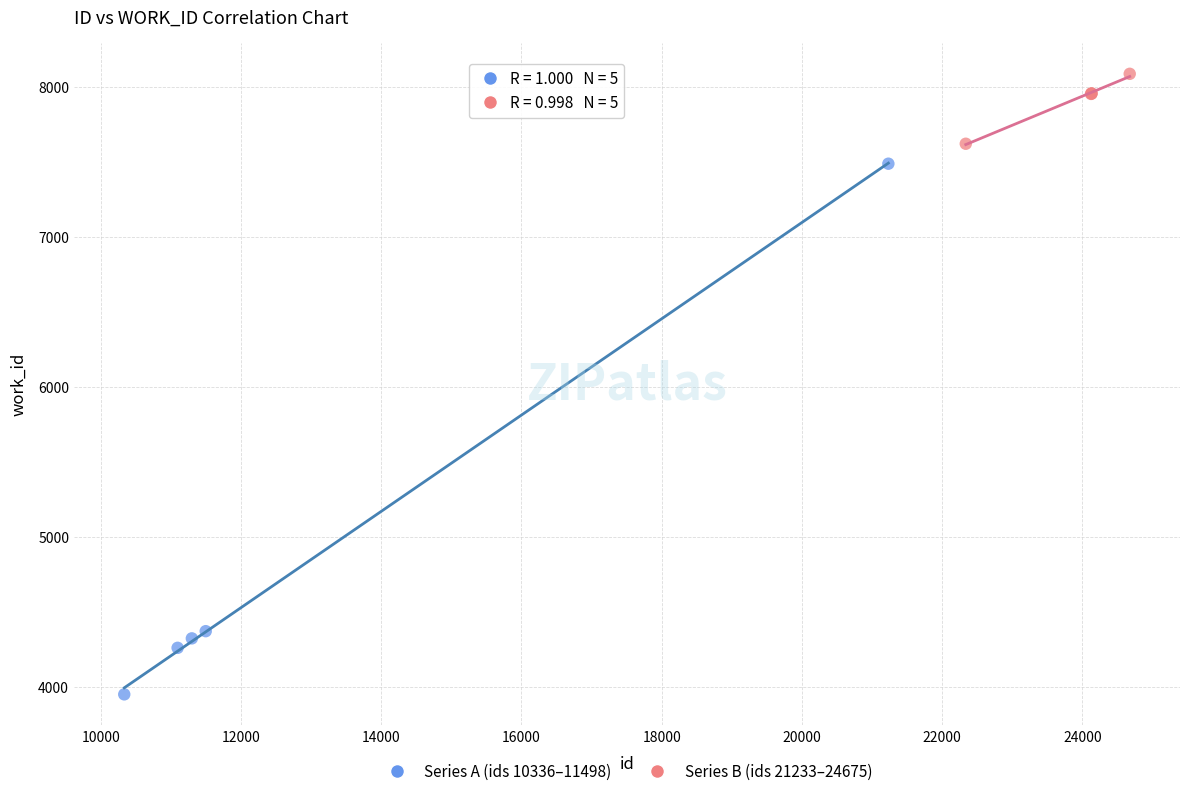

What are all the series names shown in the legend?

Series A (ids 10336–11498), Series B (ids 21233–24675)